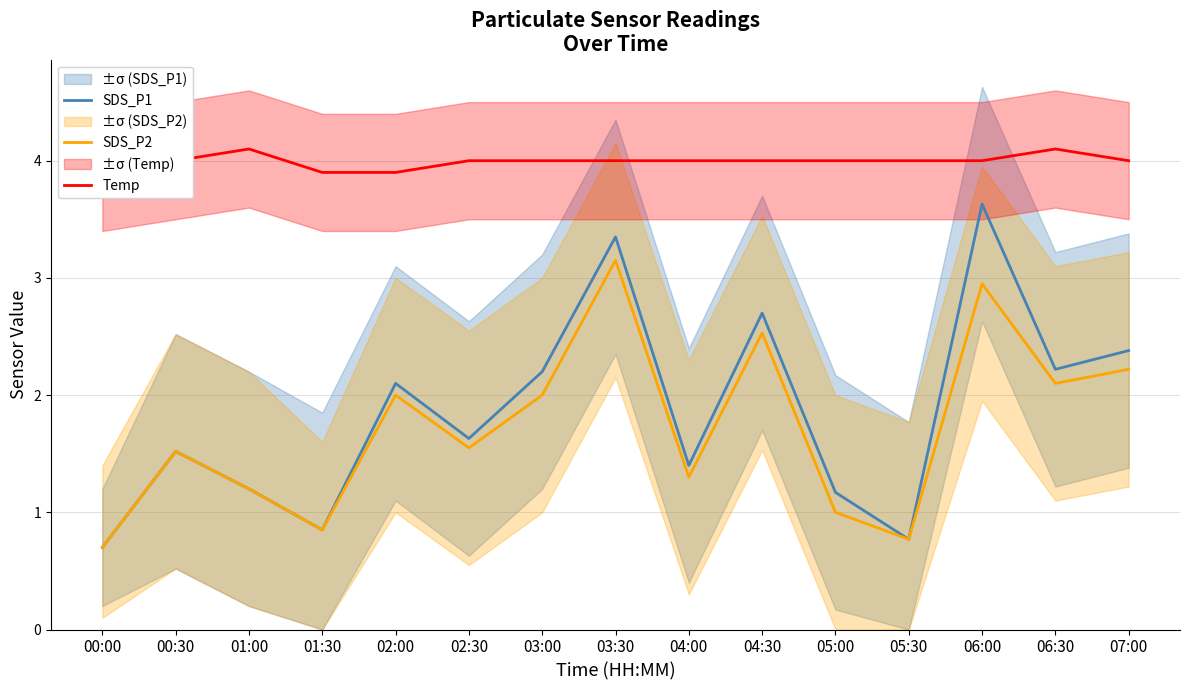

True or false: Temp and SDS_P2 intersect in this chart.

False